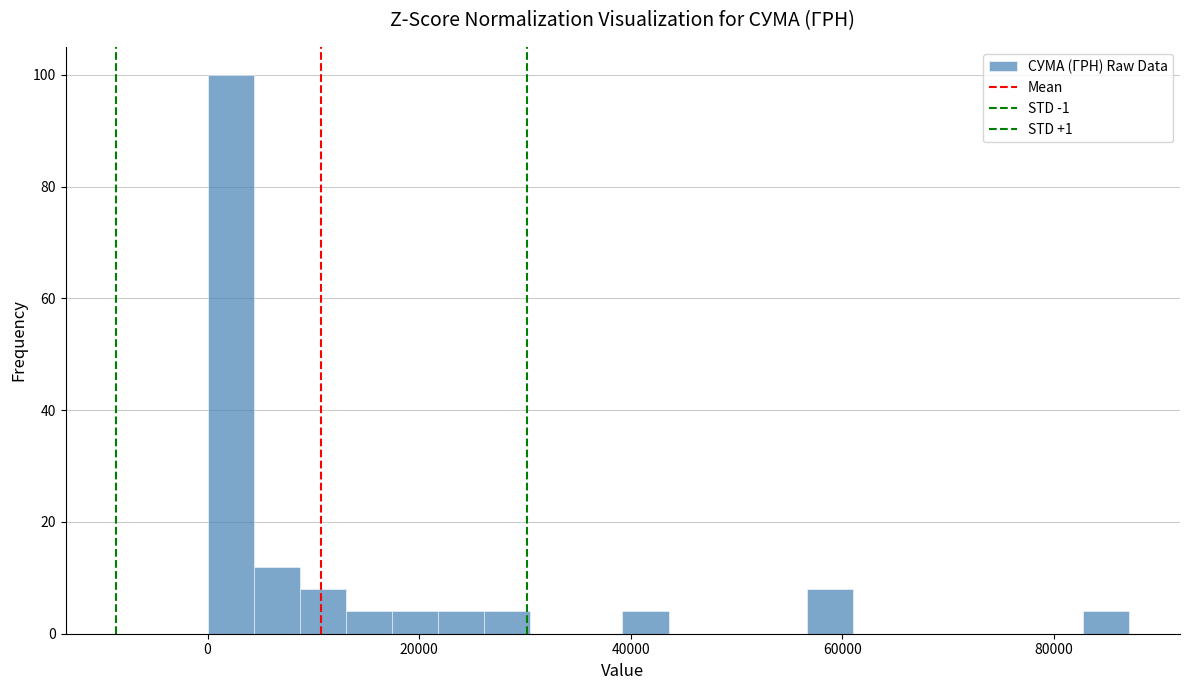

Read against the x-axis, roughly where is the centre of the tallest bar?

2000